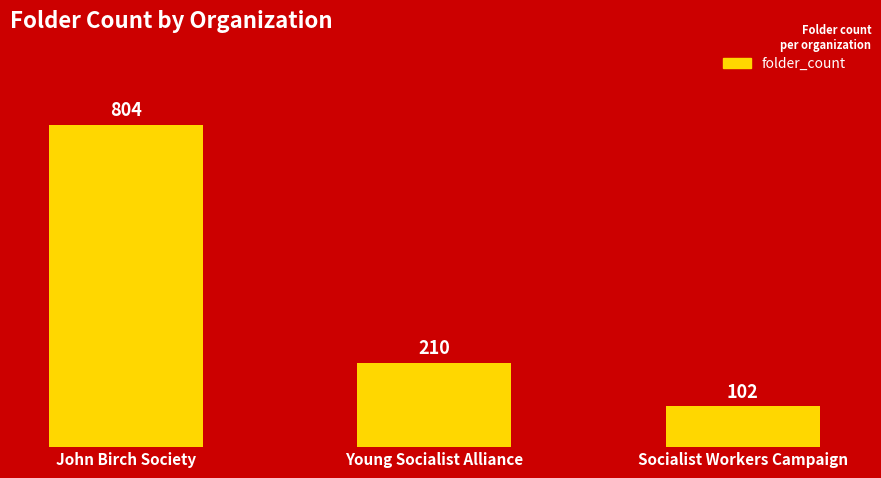

What is the average value?

372